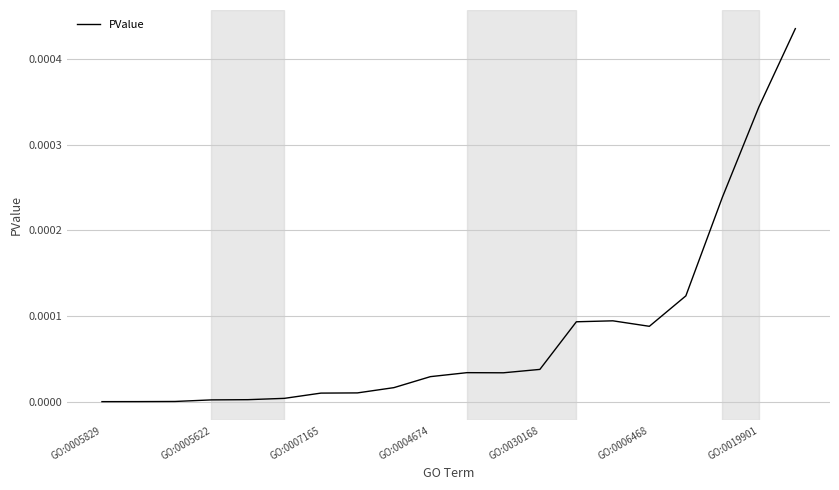

How many lines are shown in the chart?

1